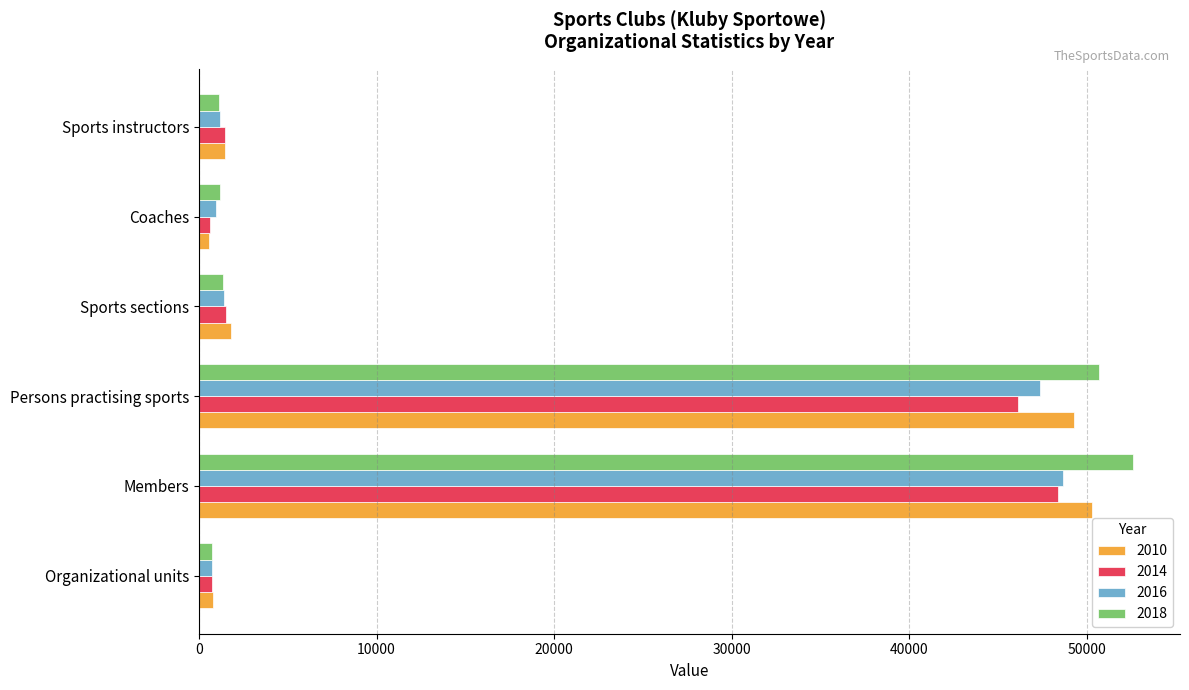

Is it true that 2014 equals 1444 at Sports instructors?

True